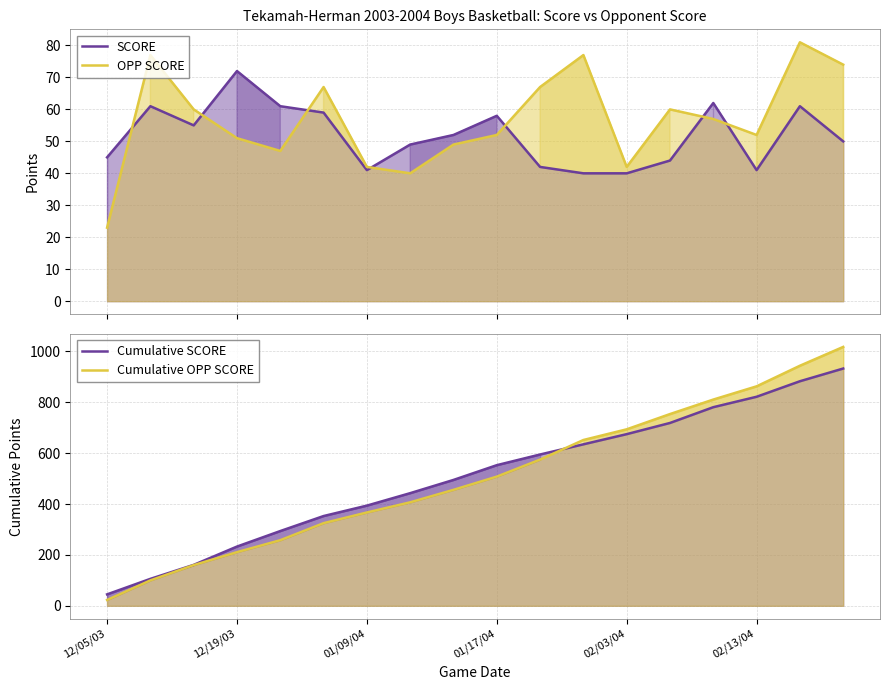

How many times do Cumulative OPP SCORE and SCORE cross each other?

1